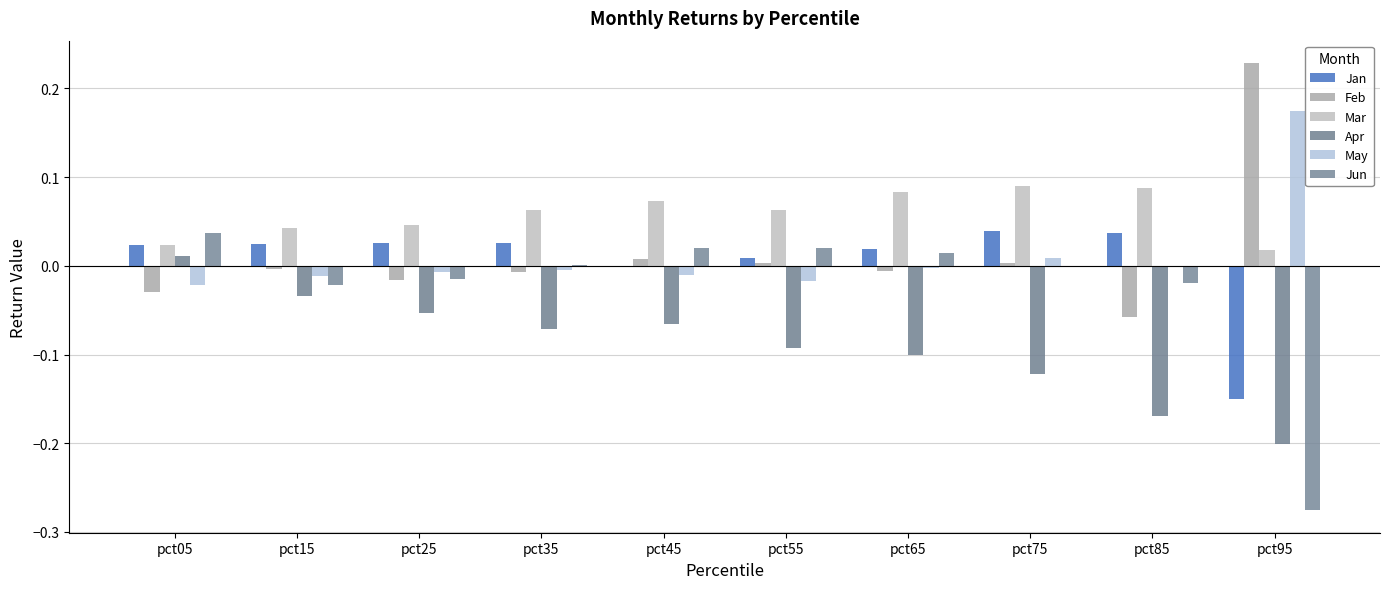

What is the sum of the Jan values at pct45 and pct95?

-0.2